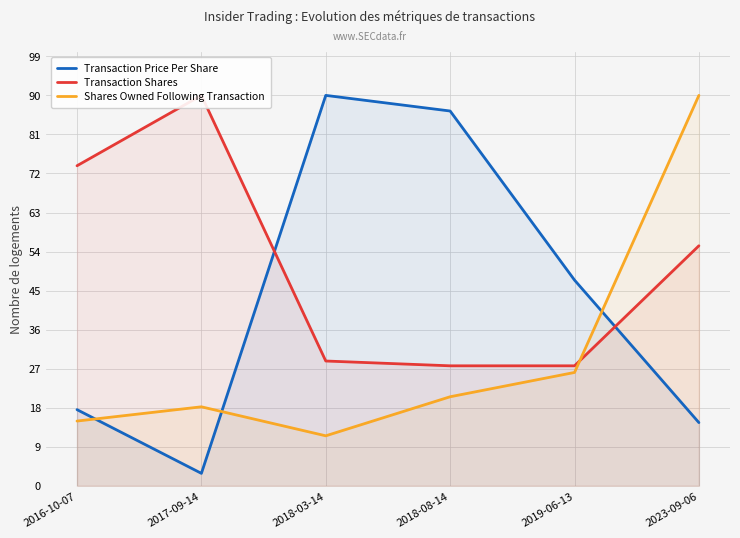

At which category is the sum across all series the highest?

2023-09-06